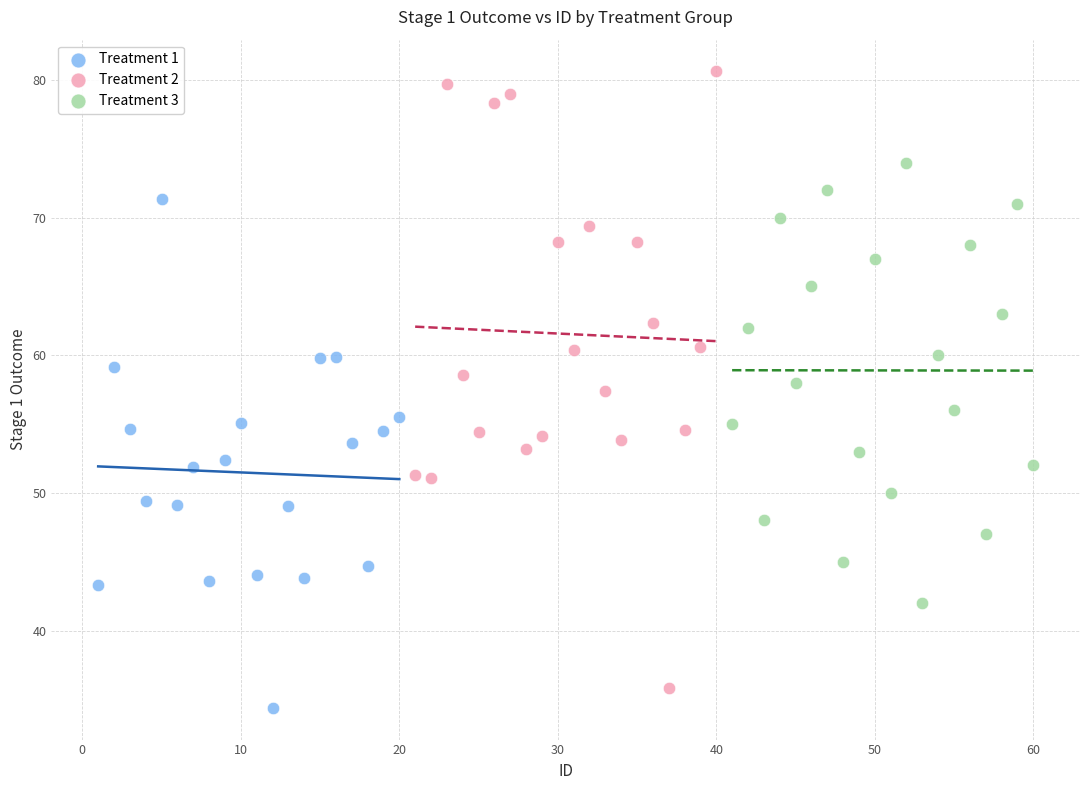

Which series has the widest spread of Y values?

Treatment 2